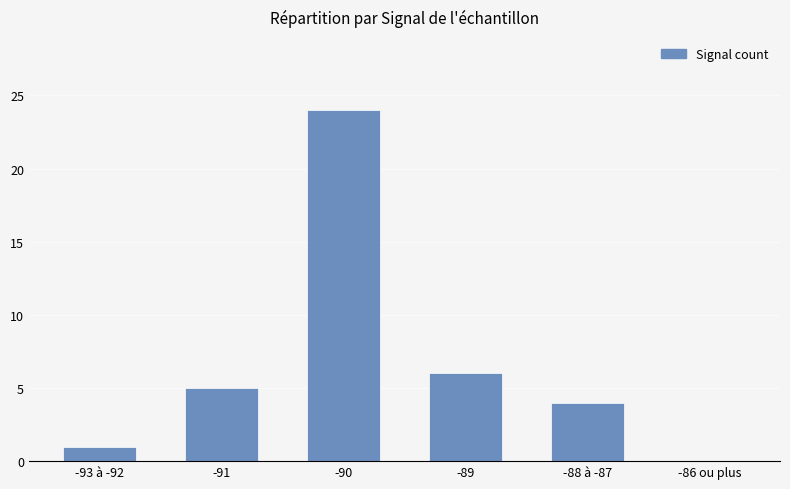

How many positive values are there?

5